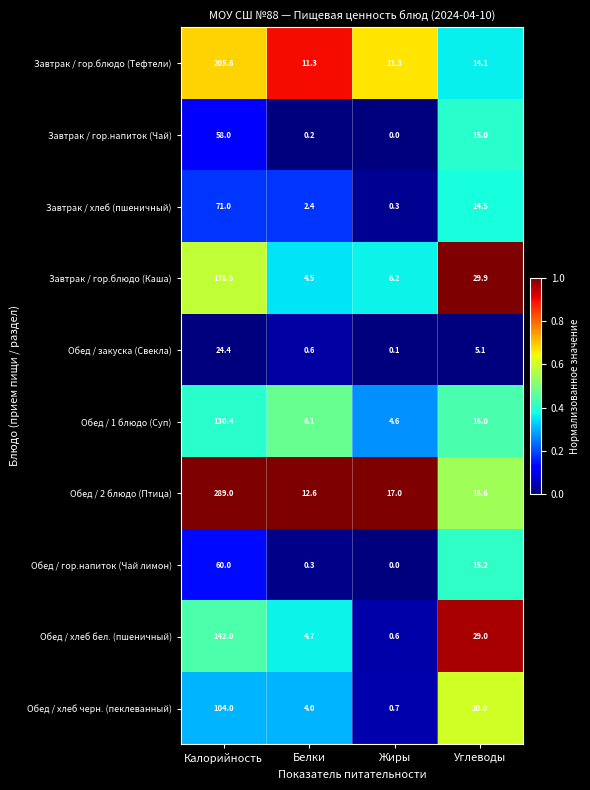

Which series changed the most between Белки and Углеводы?

Завтрак / гор.блюдо (Каша)